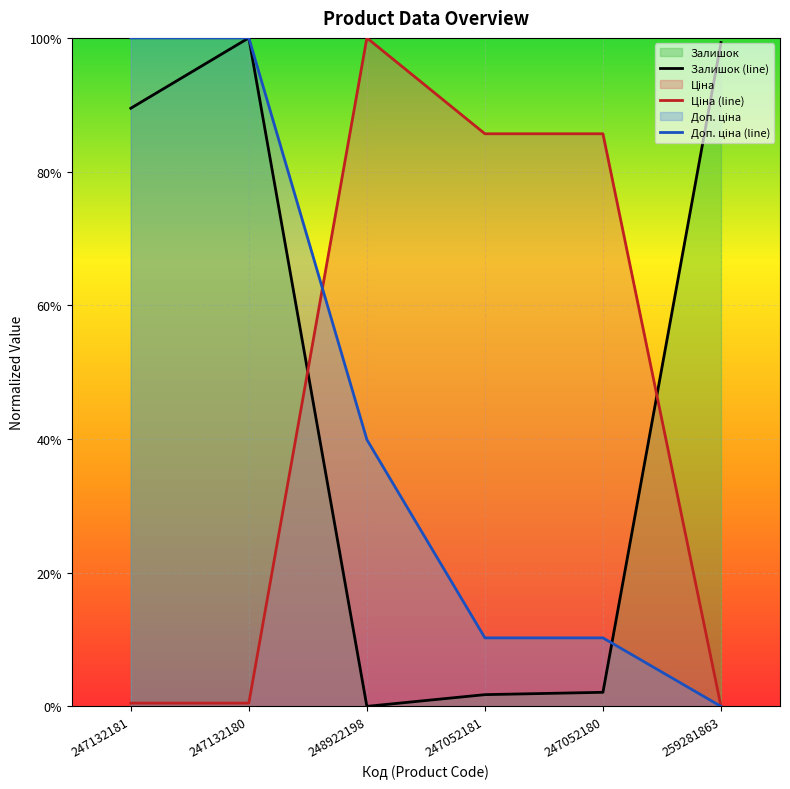

At how many categories does at least one series exceed 0?

6